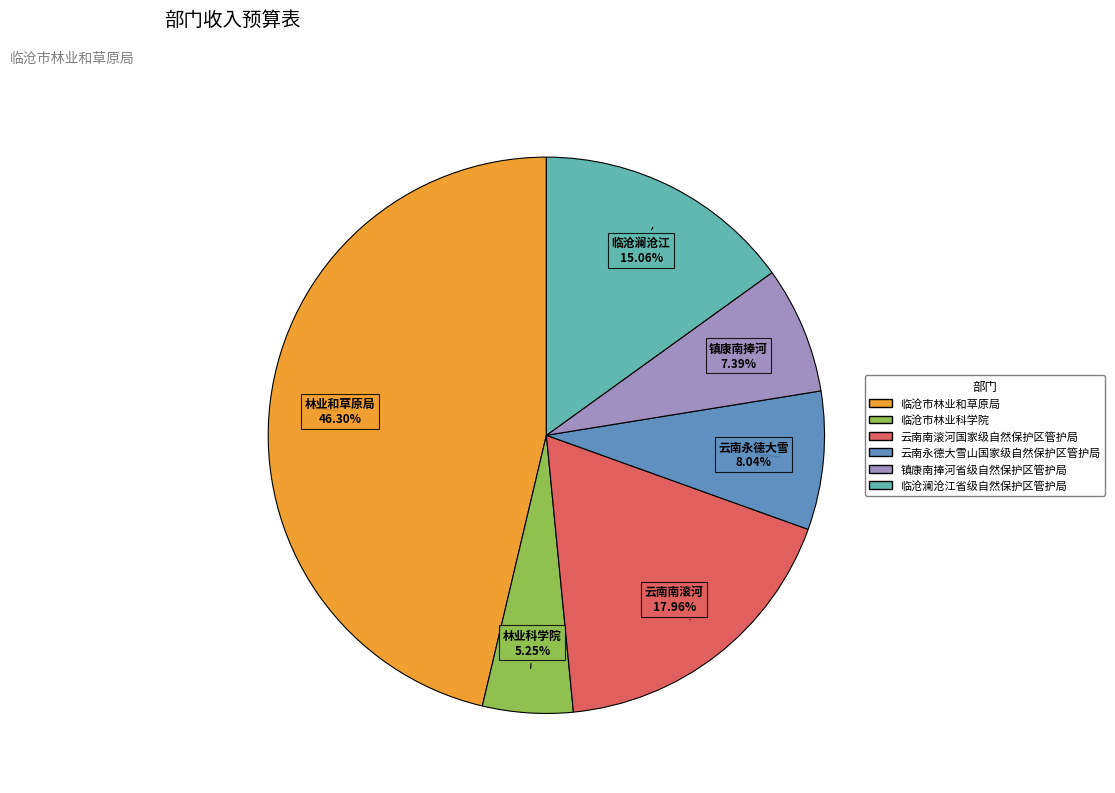

To the nearest percent, what is the combined percentage of 云南永德大雪山国家级自然保护区管护局 and 临沧澜沧江省级自然保护区管护局?

23%